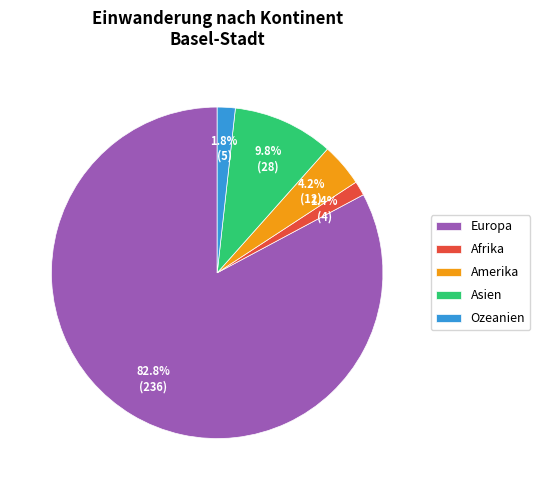

What percentage is the Ozeanien slice, to the nearest percent?

2%